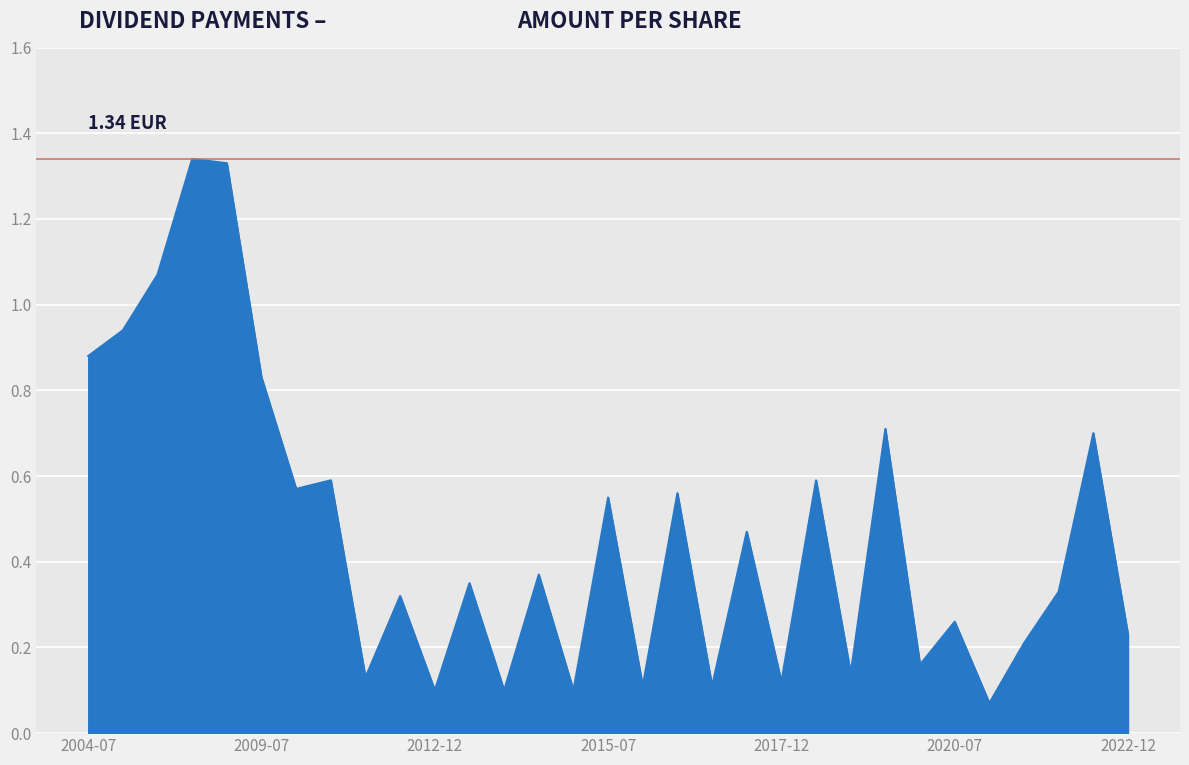

How many lines are shown in the chart?

1